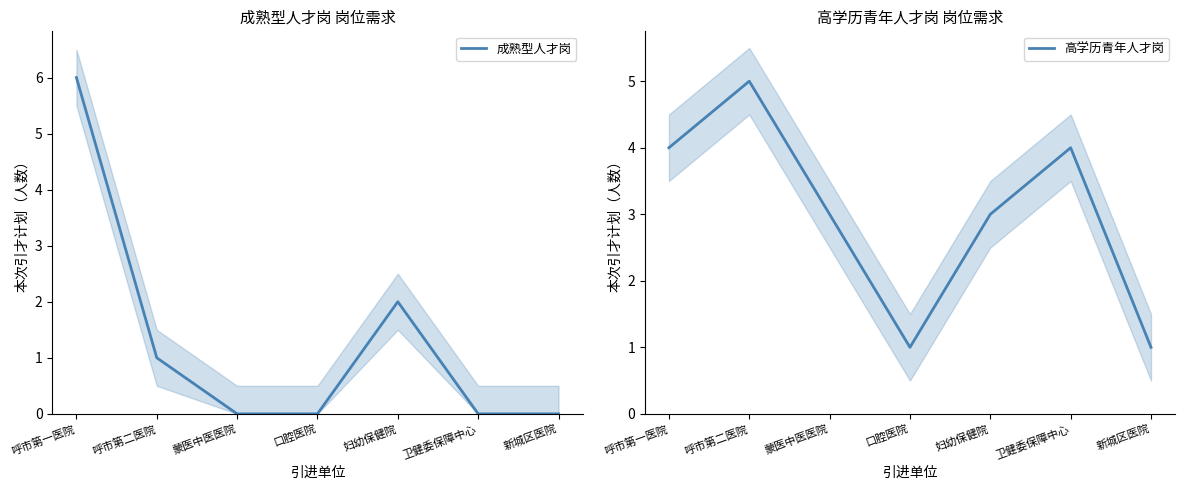

What is the greatest value displayed?

6